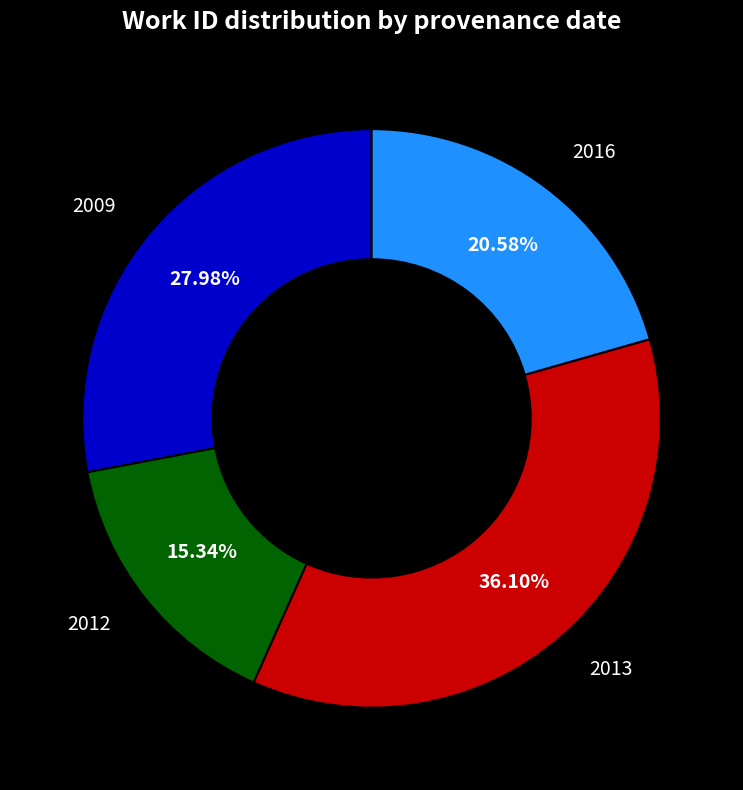

Is there a majority slice in this chart?

No